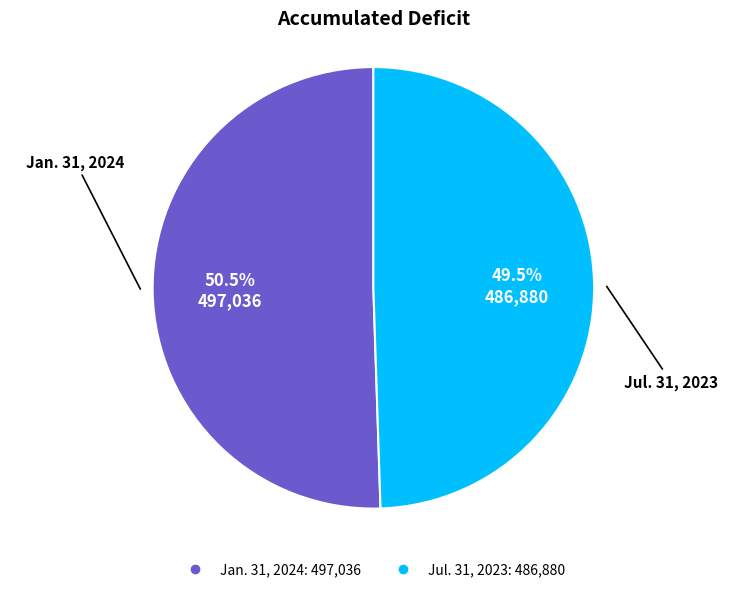

Approximately how many times larger is the value at Jul. 31, 2023 compared to Jan. 31, 2024?

1.0